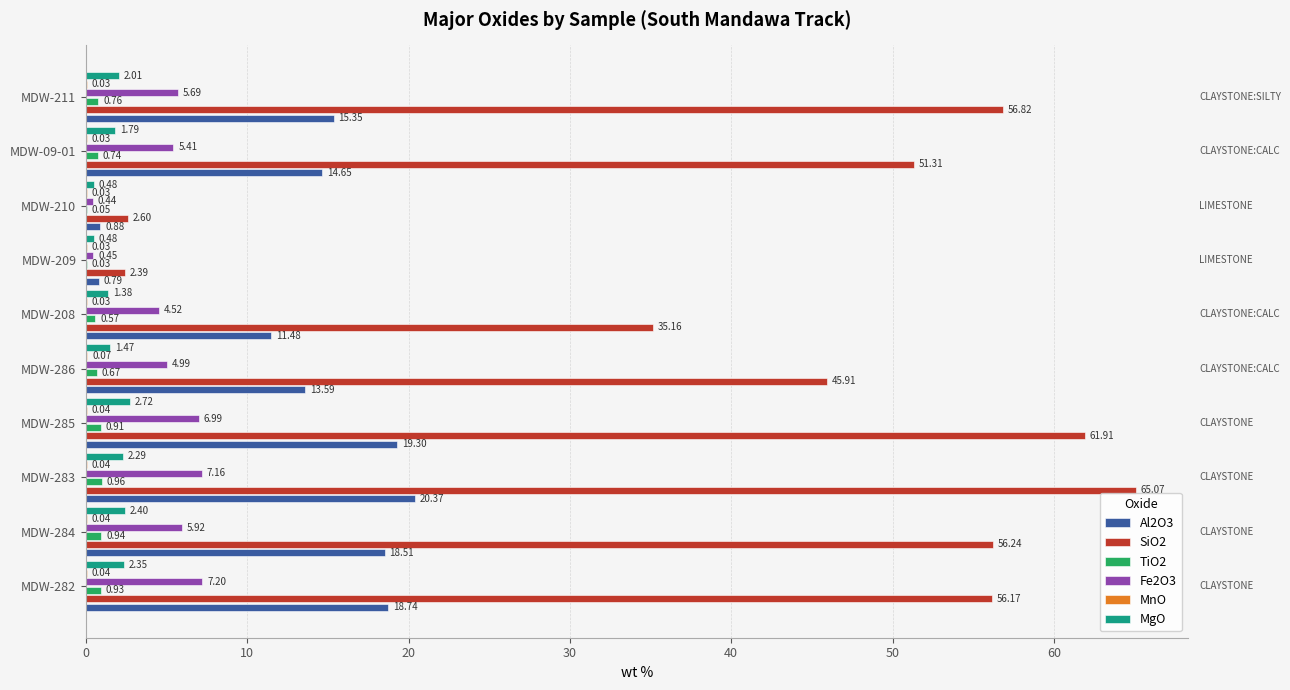

At which category is the sum across all series the highest?

MDW-283